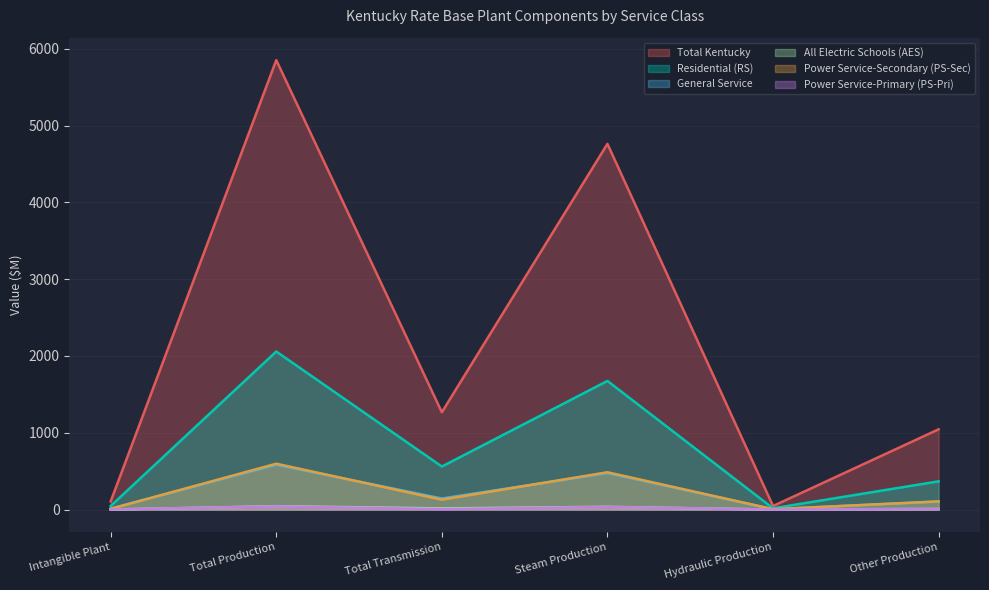

True or false: General Service and Power Service-Primary (PS-Pri) intersect in this chart.

False